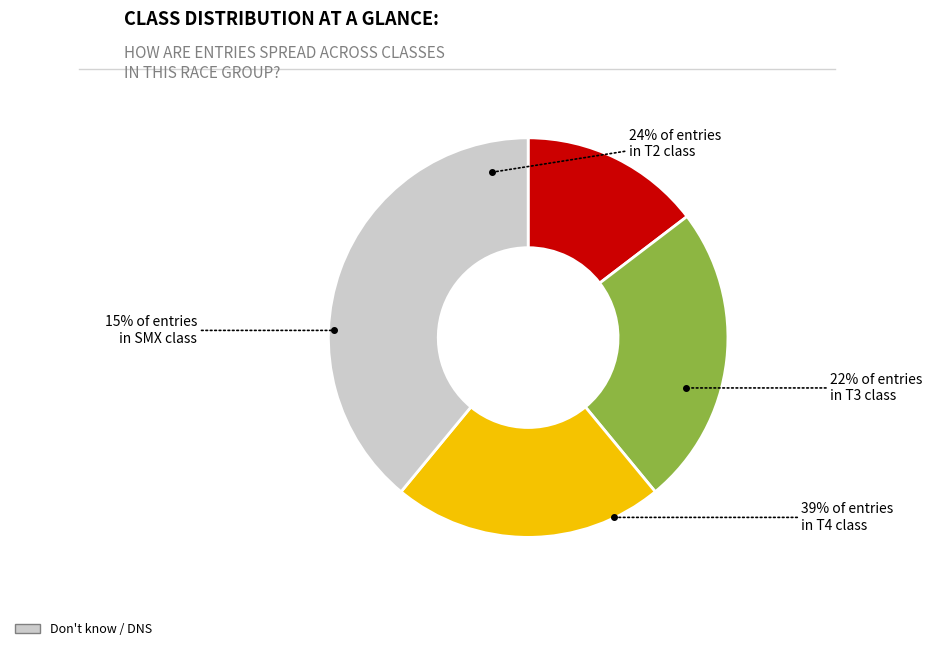

What percentage is the T2 slice, to the nearest percent?

16%